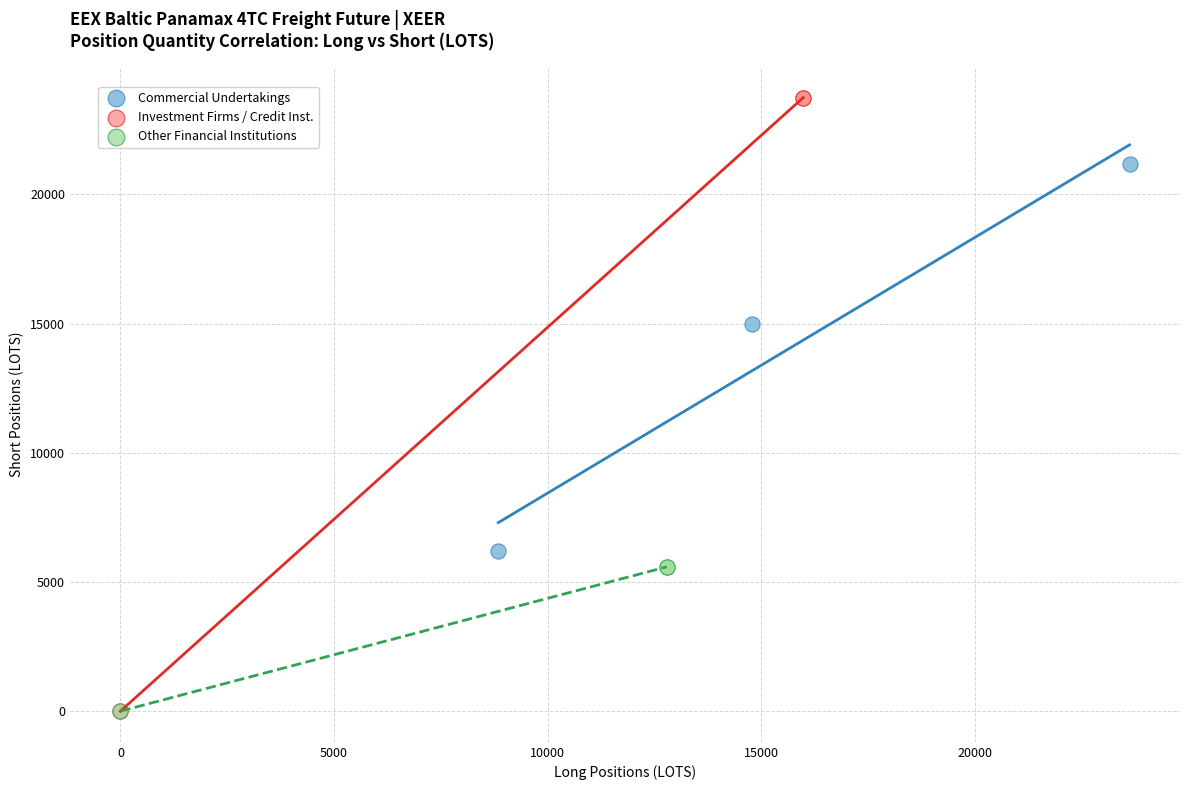

Which series has the largest Y range (max minus min)?

Investment Firms / Credit Inst.